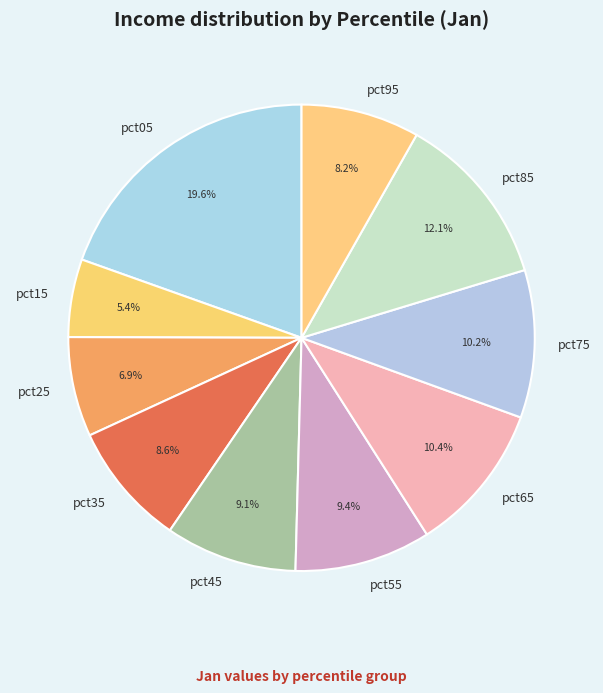

Does pct25 account for over 50% of the chart?

No